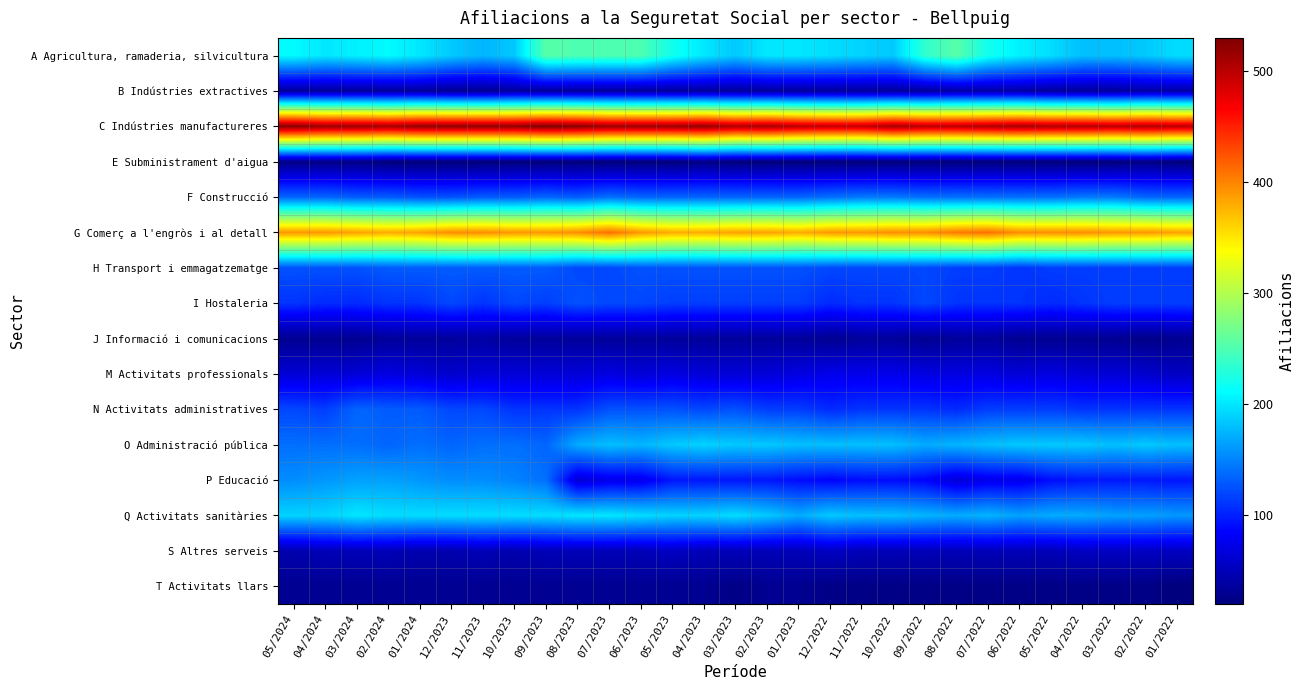

At how many categories does at least one series exceed 464?

29